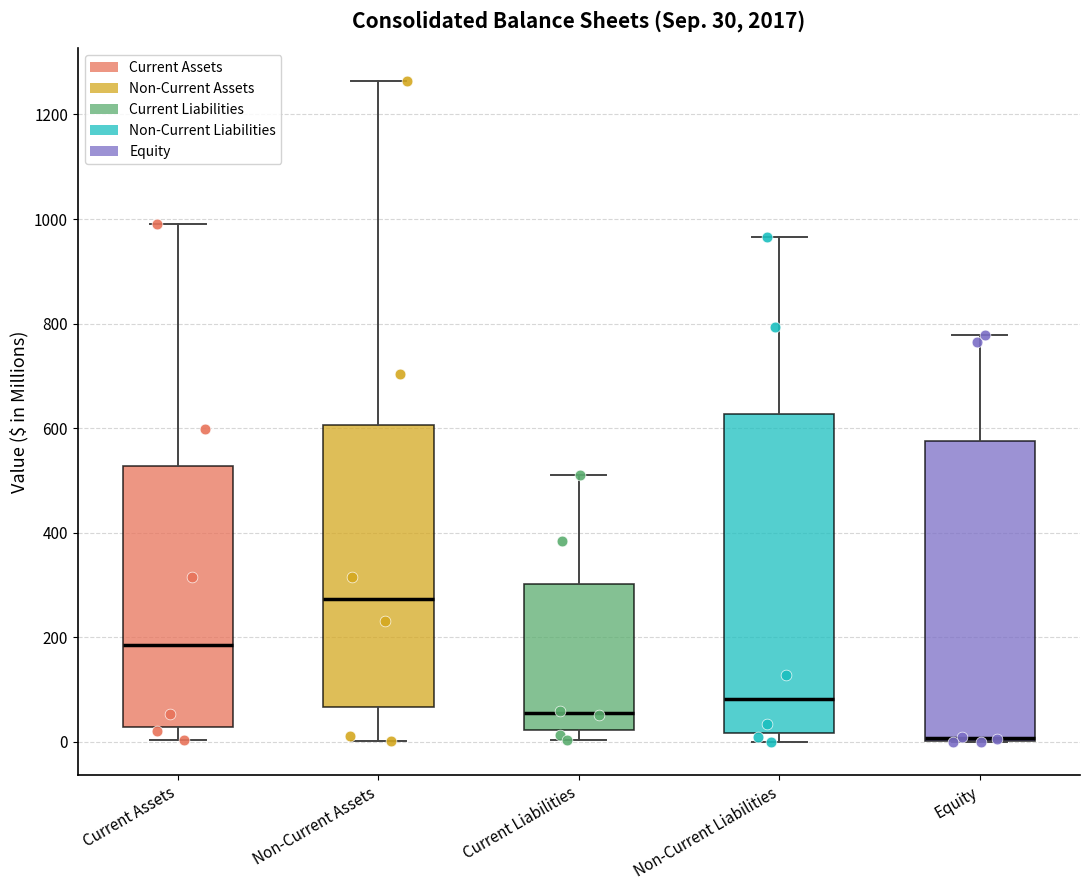

Which box is the tallest, from its lower edge to its upper edge?

Non-Current Liabilities